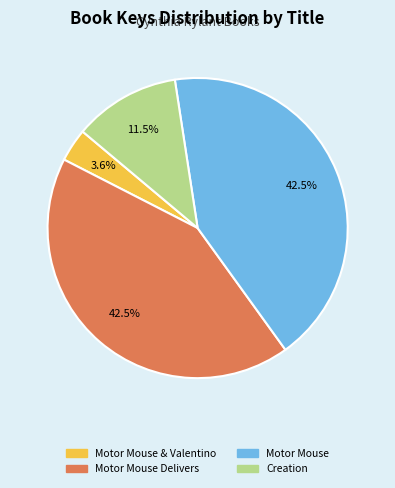

Is there a majority slice in this chart?

No